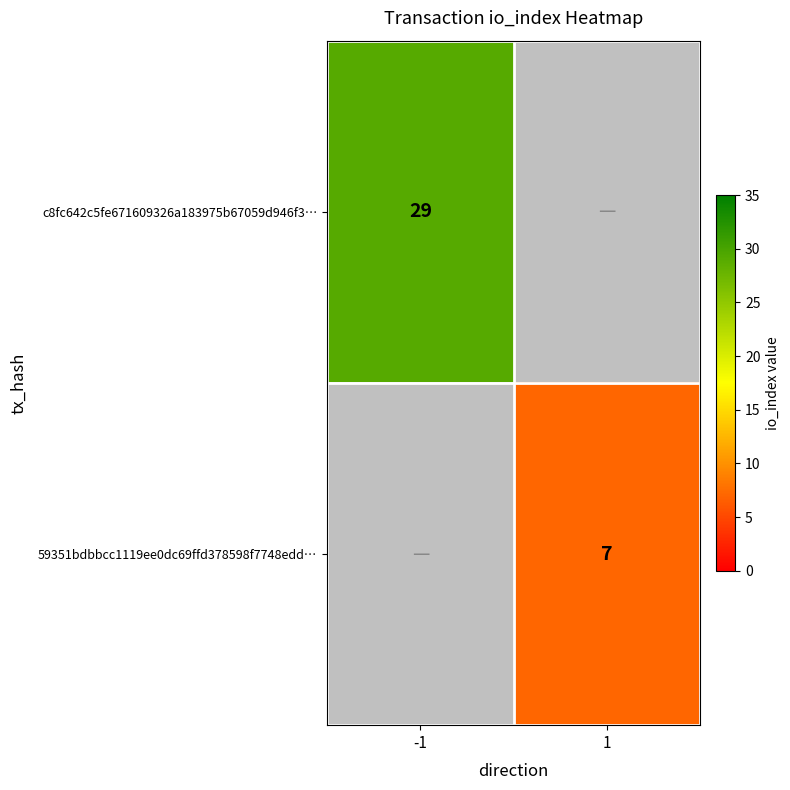

Is it true that c8fc642c5fe671609326a183975b67059d946f3… equals 41 at -1?

False